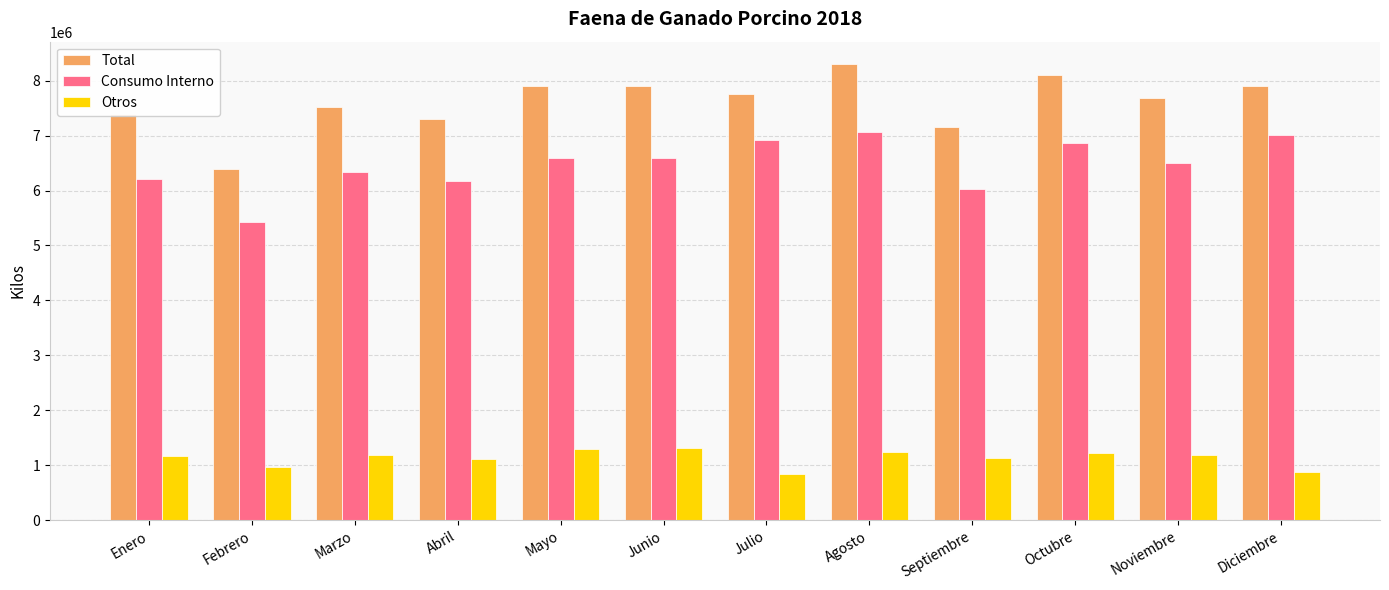

Are the bars horizontal?

No